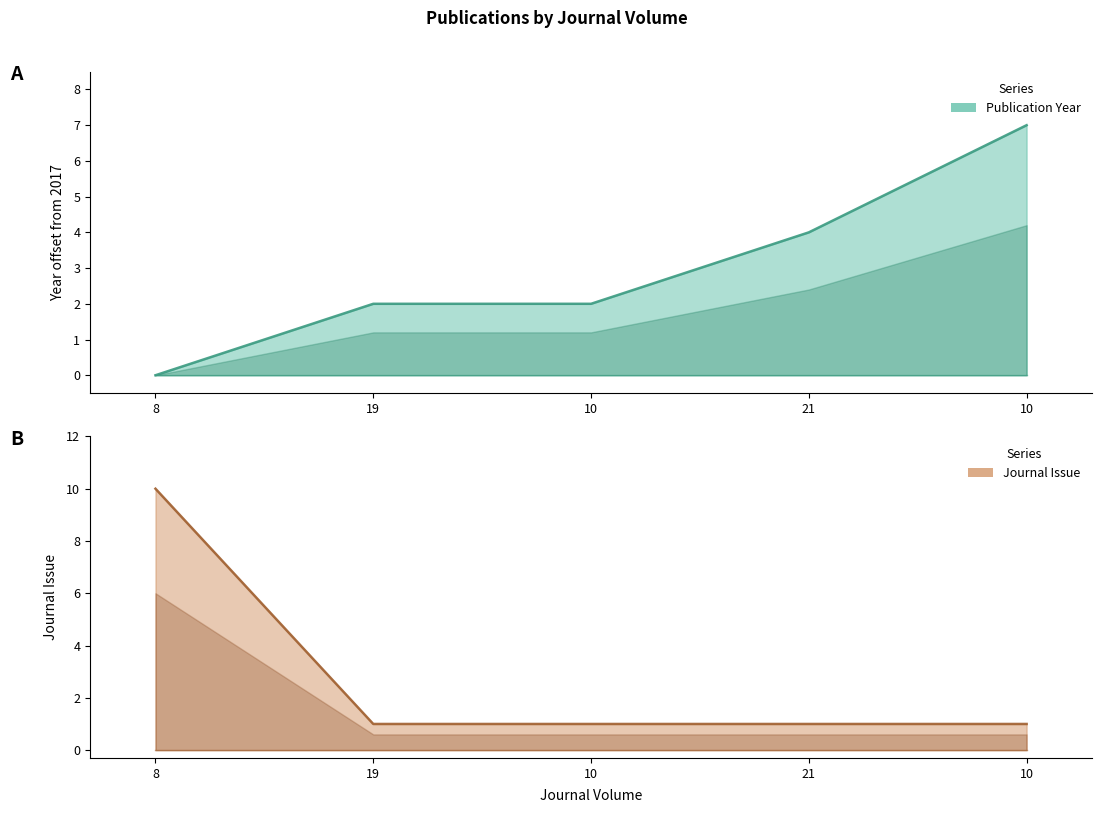

Which series changed the most between 8 and 19?

Journal Issue